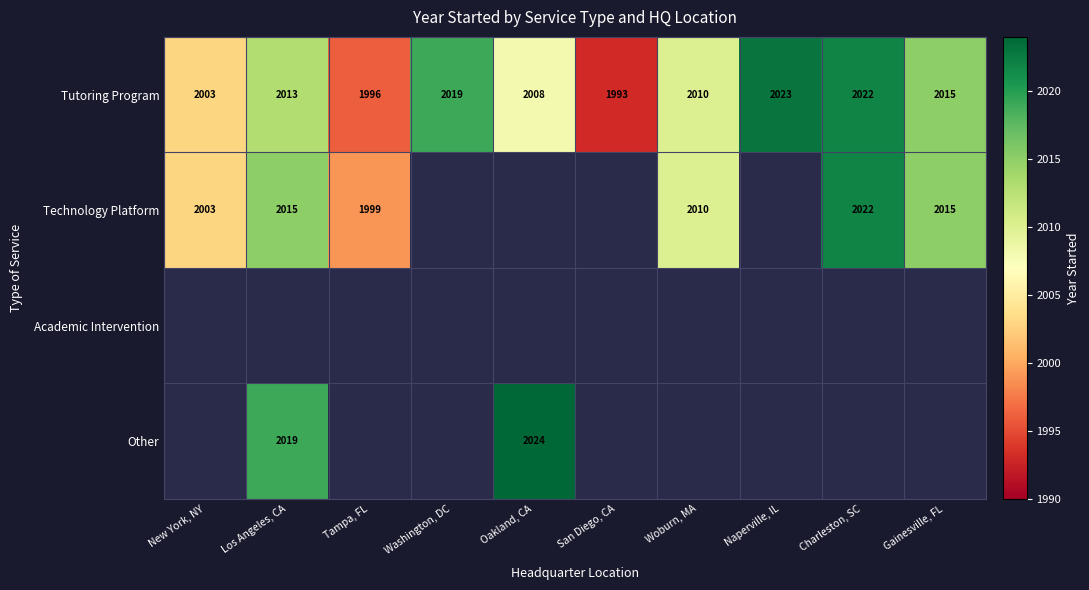

How many series are shown in this chart?

4